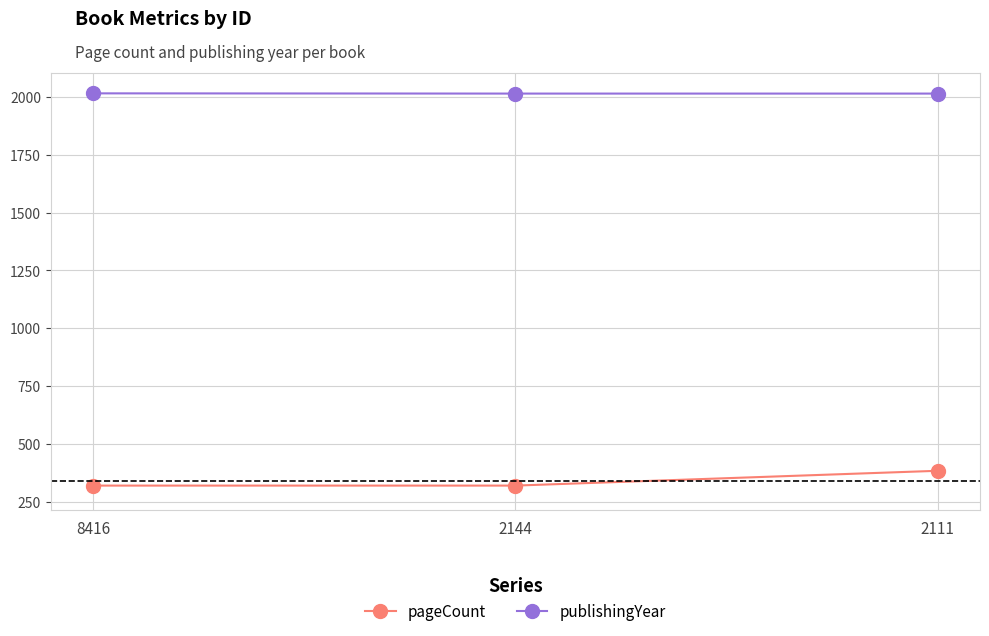

What are all the series names shown in the legend?

pageCount, publishingYear